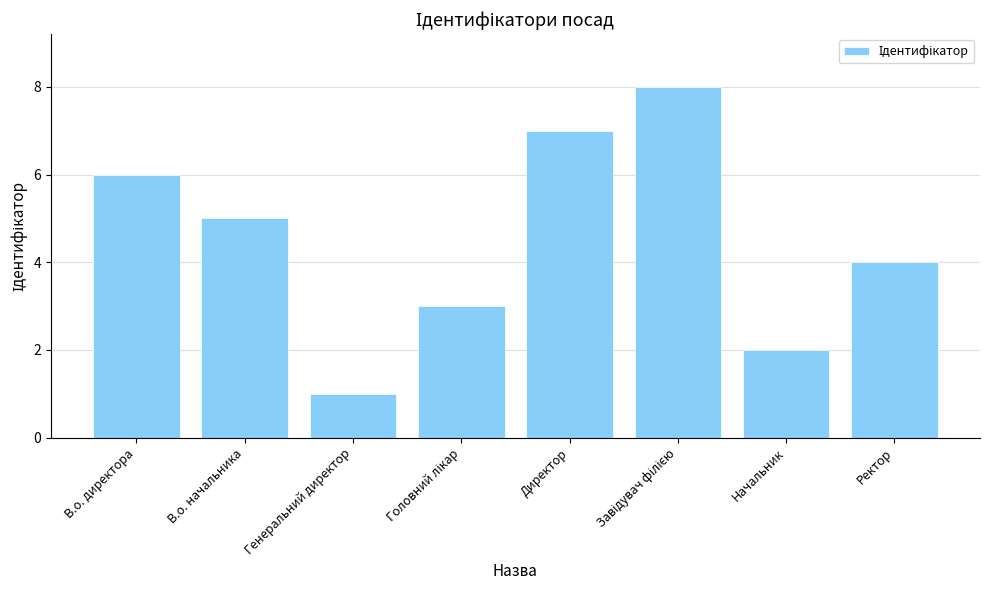

Which category has the lowest value across all series?

Генеральний директор